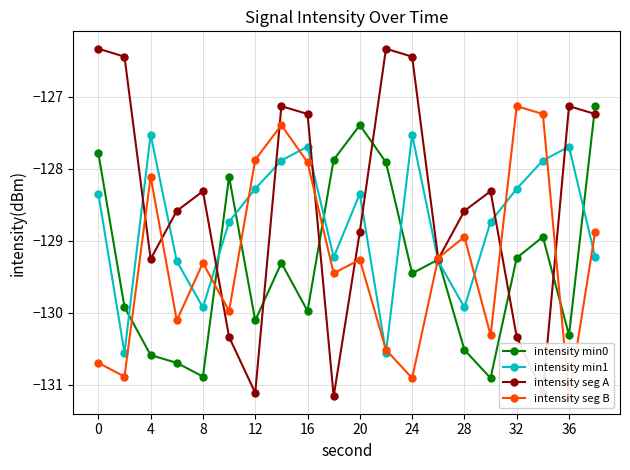

What is the approximate value of intensity seg A at 32?

-130.3